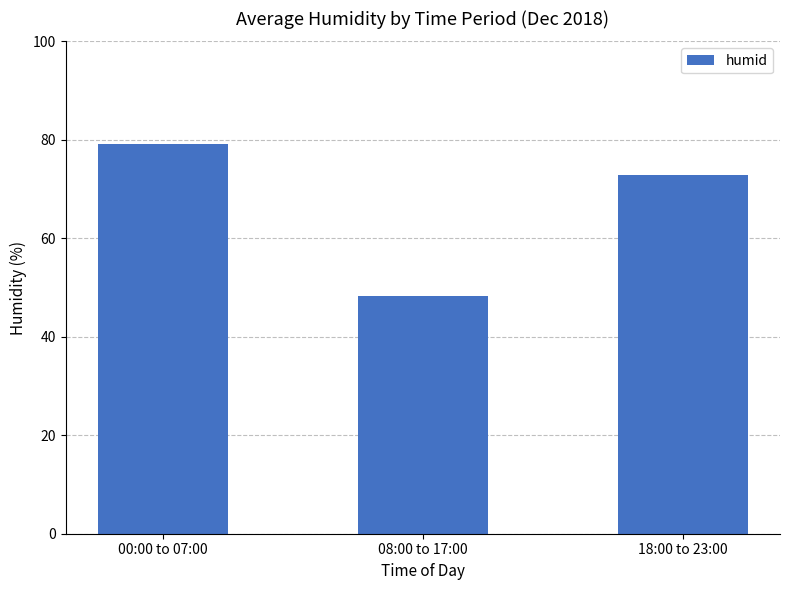

How many data points does each series have?

3